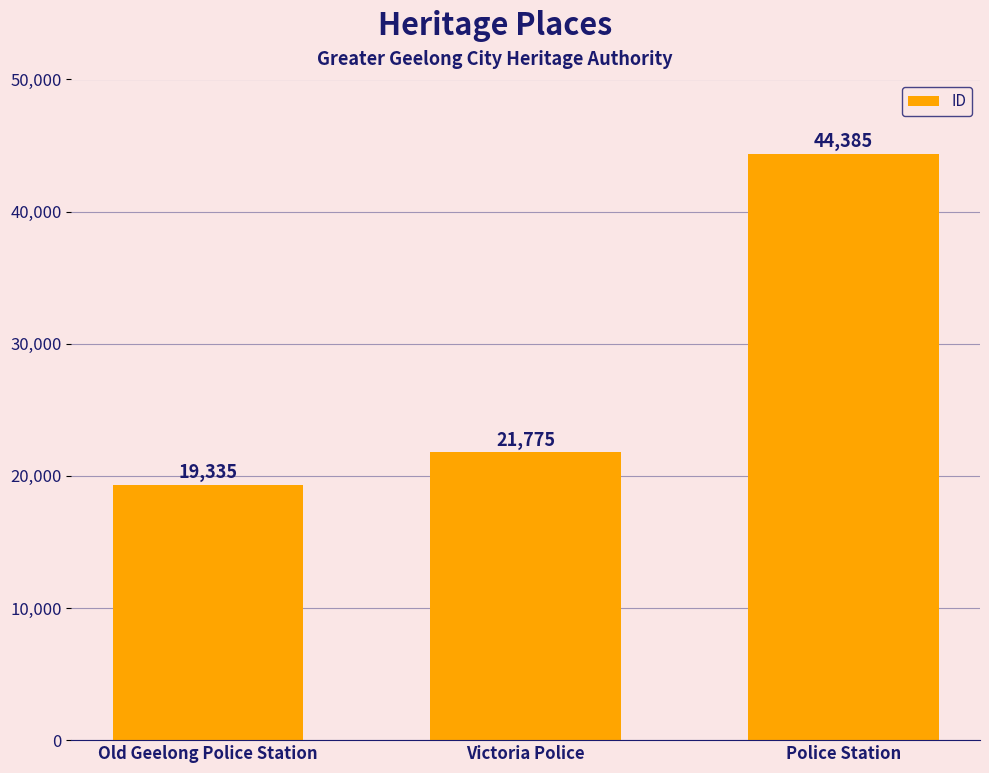

Rank the categories by value from lowest to highest.

Old Geelong Police Station, Victoria Police, Police Station